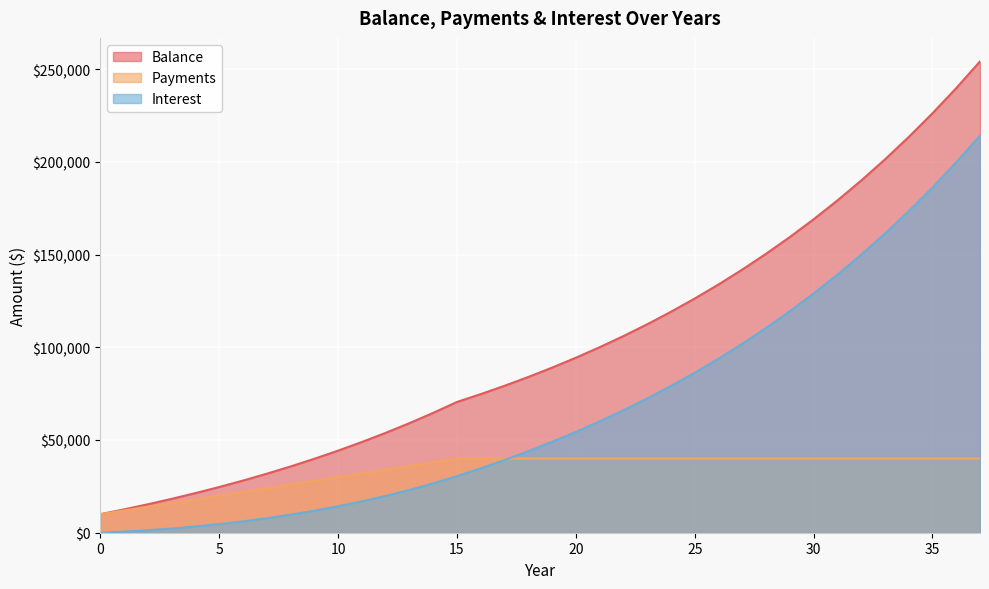

At 0, list the series in order from smallest to largest.

Interest, Balance, Payments